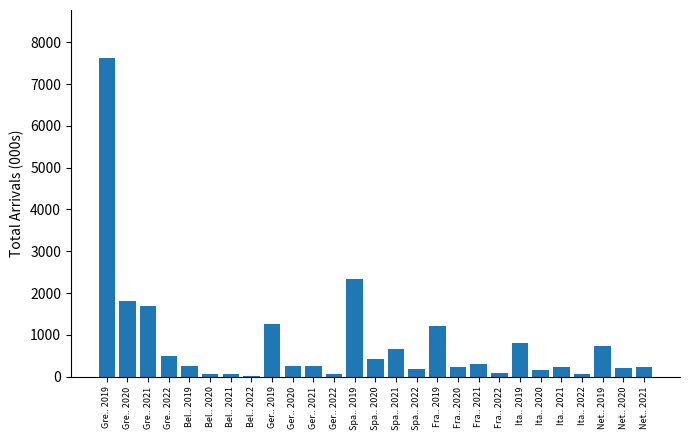

What is the greatest value displayed?

7627.7